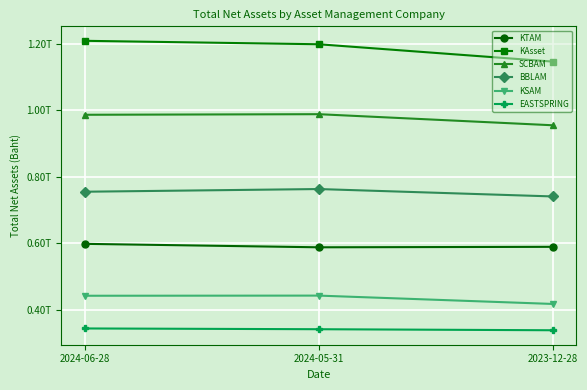

Which series changed the most between 2024-06-28 and 2023-12-28?

KAsset